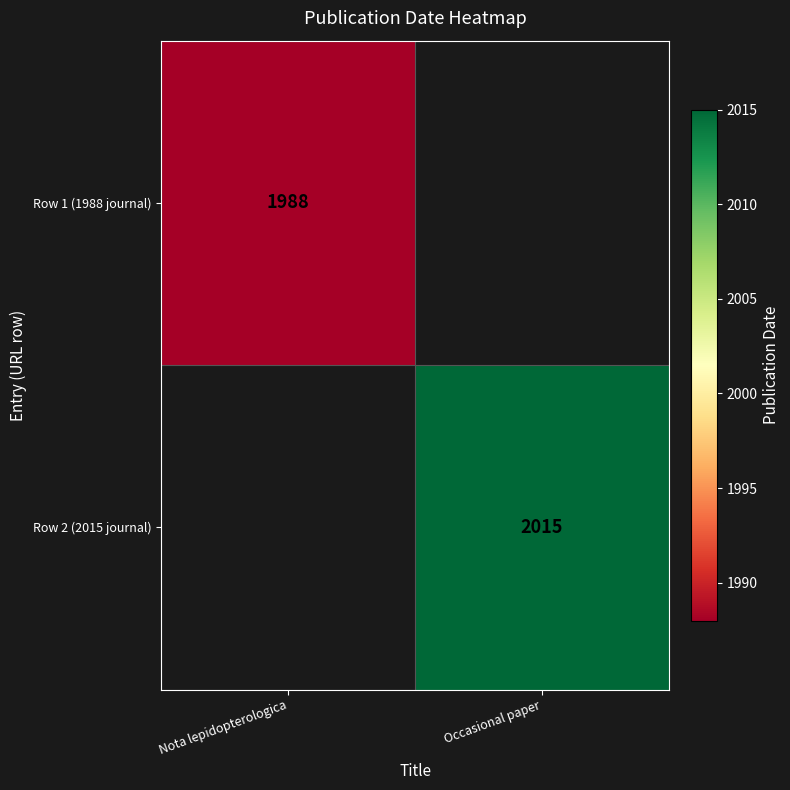

True or false: Row 1 (1988 journal) has a value of 1988 at Nota lepidopterologica.

True